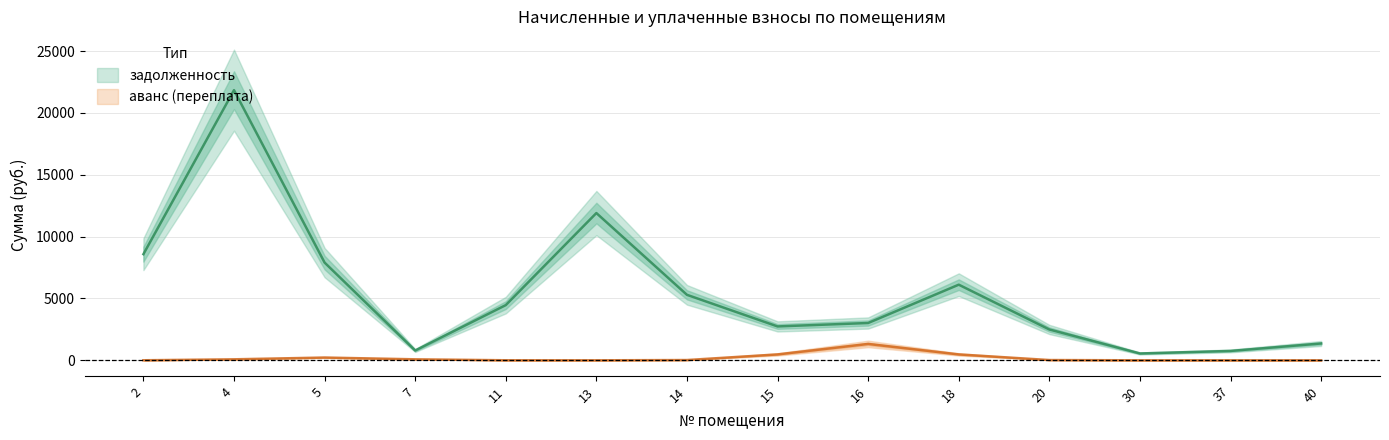

The аванс (переплата) series shows -1353.6 at 7. True or false?

False